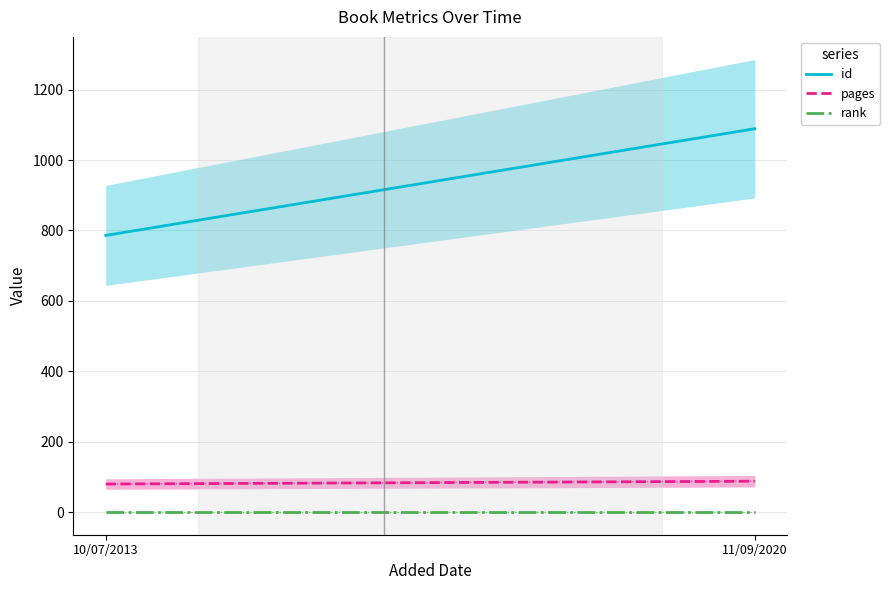

Reading left to right, what are all the values shown in this chart?

id: 786	1089
pages: 80	88
rank: 1	1